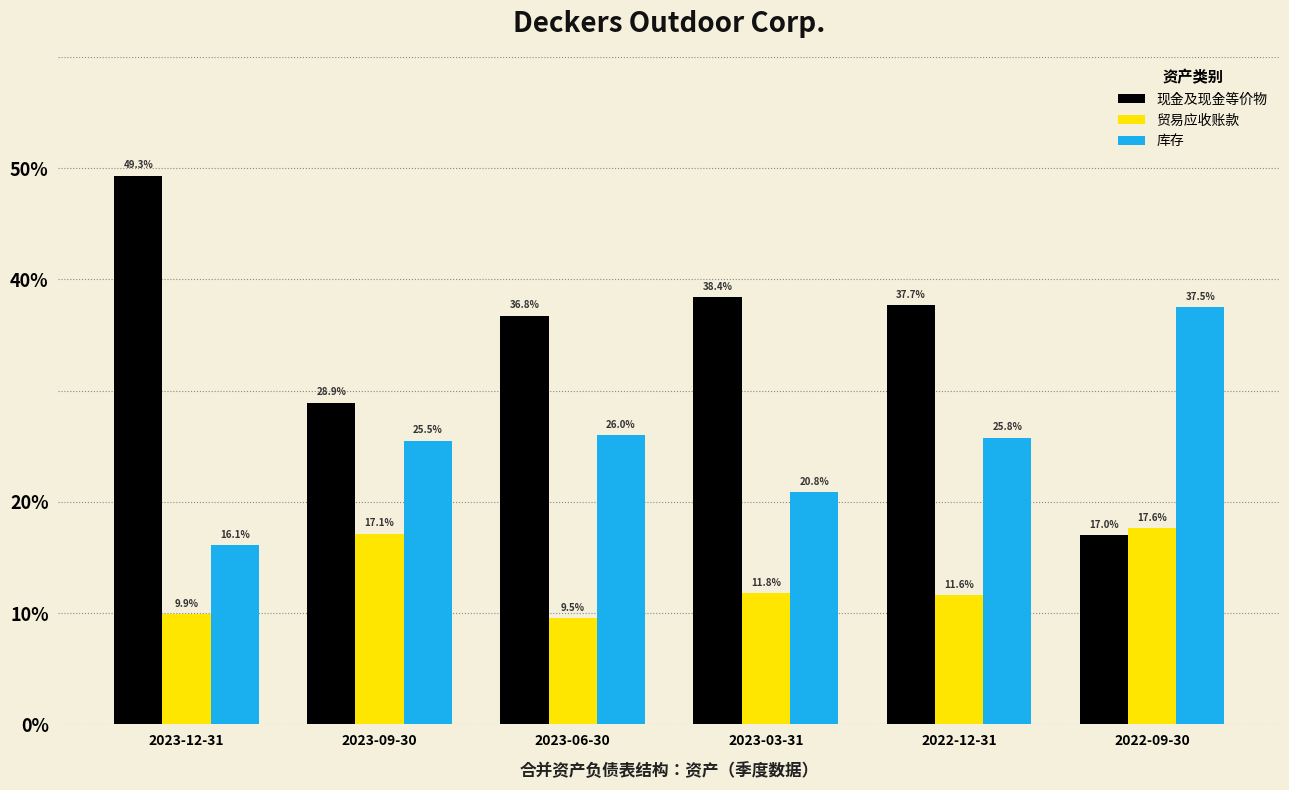

Which series has the largest total across all categories?

现金及现金等价物